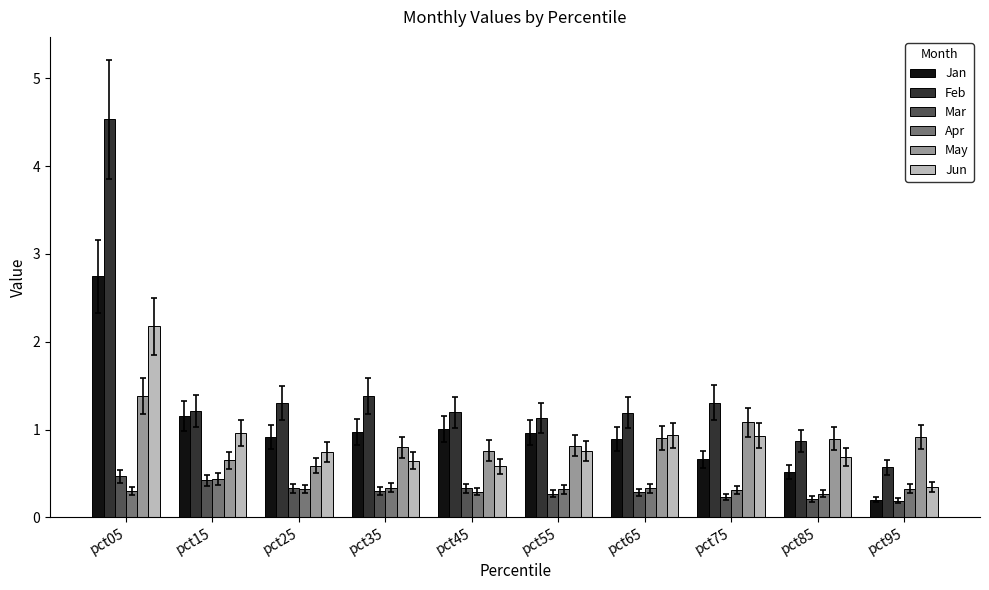

How many bars are there in total?

60